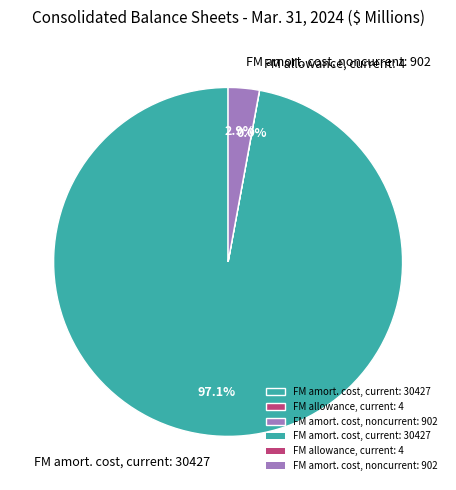

Which slice represents more than half of the pie?

FM amort. cost, current: 30427